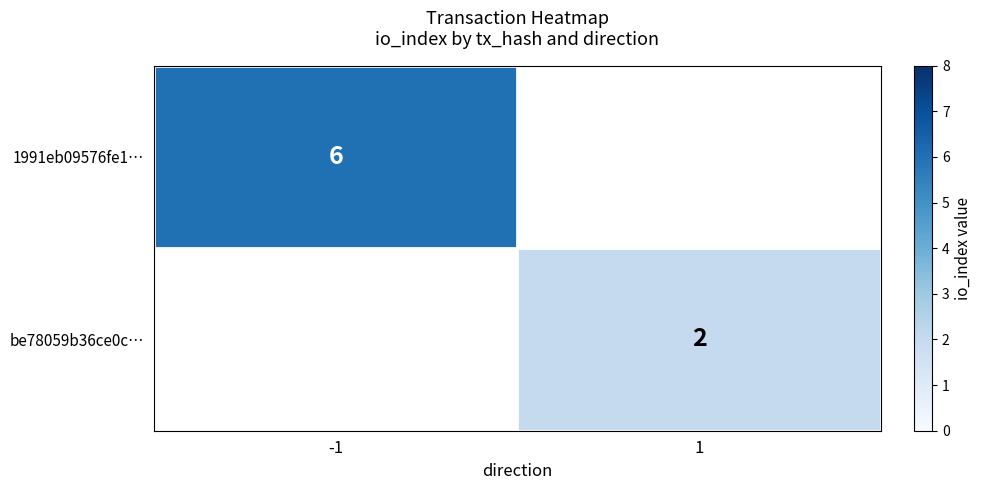

The value of 1991eb09576fe1… at -1 is 6. True or false?

True